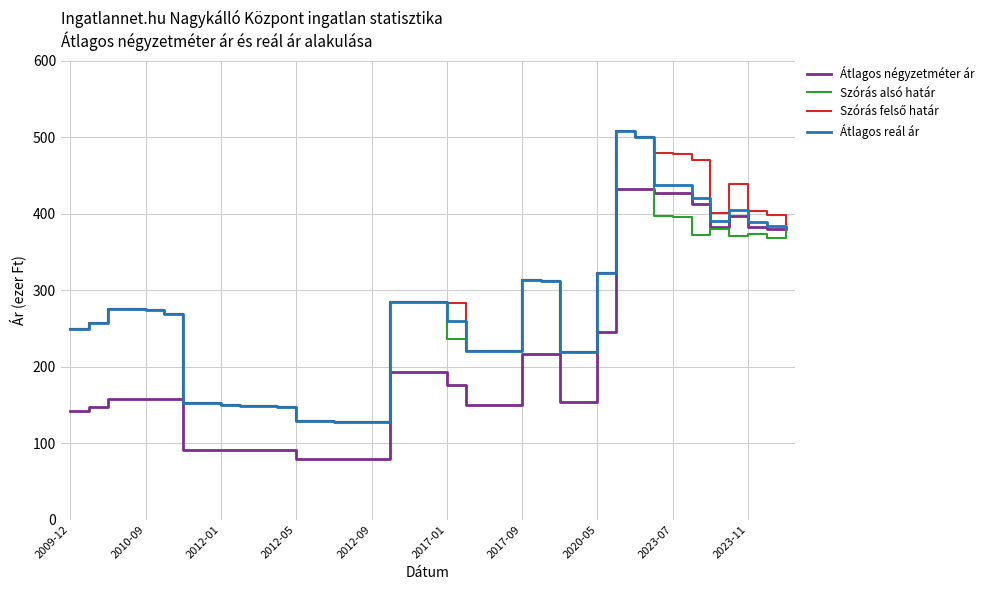

What is the minimum value for Átlagos négyzetméter ár?

79.5